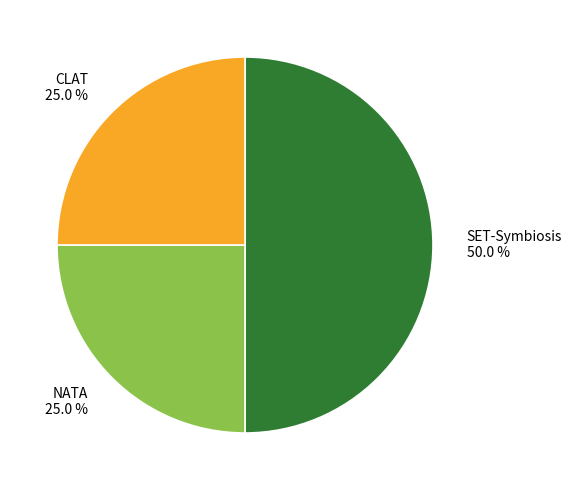

Approximately how many times larger is the value at NATA compared to CLAT?

1.0